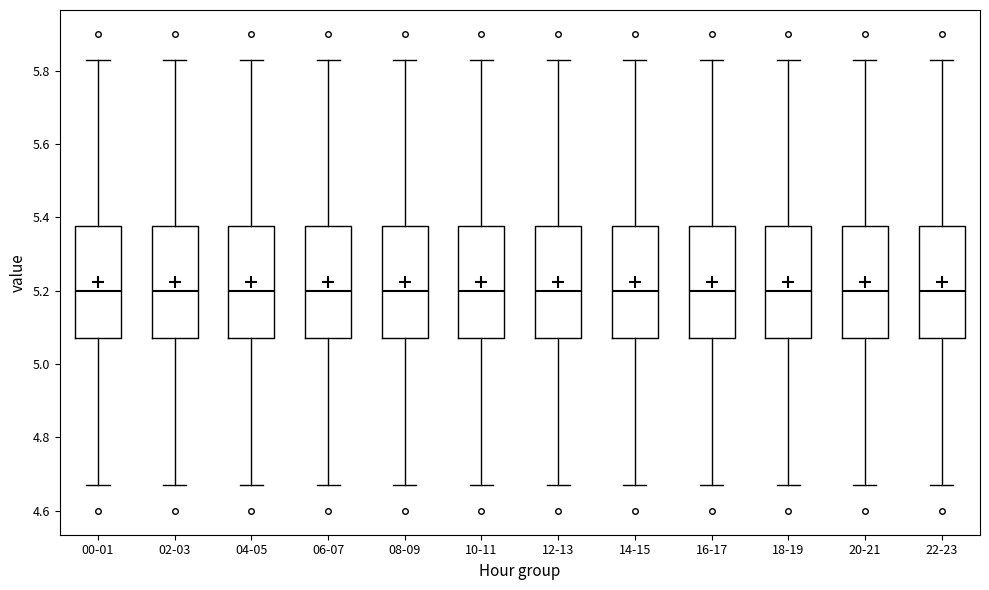

Where is the upper edge of the box for 02-03 on the y-axis? The values are not printed on the chart, so give them approximately, as read against the axis.

5.38